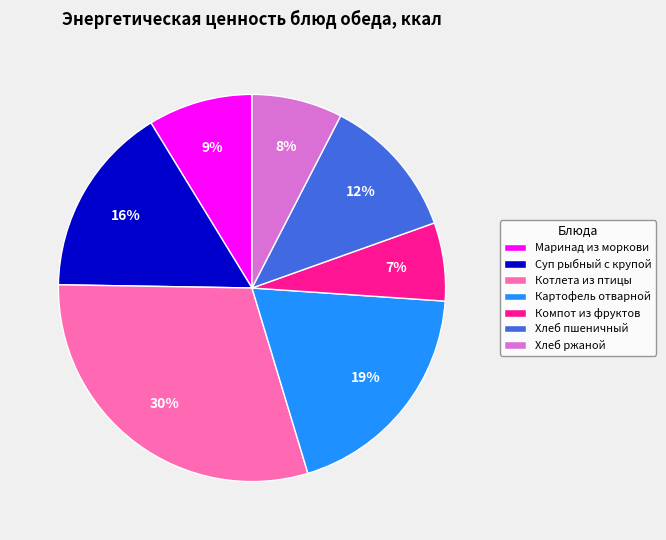

To the nearest percent, what percentage of the pie is Картофель отварной?

19%